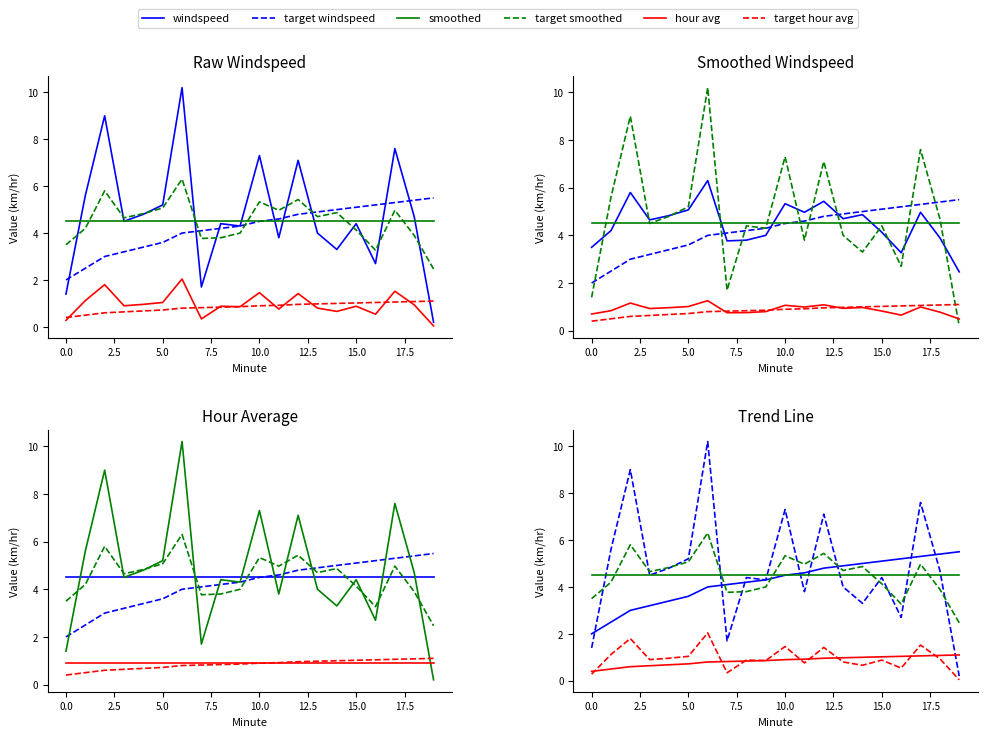

Reading left to right, extract all data points from this chart.

windspeed: 2.0	2.5	3.0	3.2	3.4	3.6	4.0	4.1	4.2	4.3	4.5	4.6	4.8	4.9	5.0	5.1	5.2	5.3	5.4	5.5
target windspeed: 1.4	5.6	9.0	4.5	4.8	5.2	10.2	1.7	4.4	4.3	7.3	3.8	7.1	4.0	3.3	4.4	2.7	7.6	4.7	0.2
smoothed: 4.5	4.5	4.5	4.5	4.5	4.5	4.5	4.5	4.5	4.5	4.5	4.5	4.5	4.5	4.5	4.5	4.5	4.5	4.5	4.5
target smoothed: 3.5	4.2	5.8	4.7	4.8	5.1	6.3	3.8	3.8	4.0	5.3	5.0	5.4	4.7	4.9	4.1	3.3	5.0	3.9	2.5
hour avg: 0.4	0.5	0.6	0.6	0.7	0.7	0.8	0.8	0.8	0.9	0.9	0.9	1.0	1.0	1.0	1.0	1.0	1.1	1.1	1.1
target hour avg: 0.3	1.1	1.8	0.9	1.0	1.0	2.0	0.3	0.9	0.9	1.5	0.8	1.4	0.8	0.7	0.9	0.5	1.5	0.9	0.0